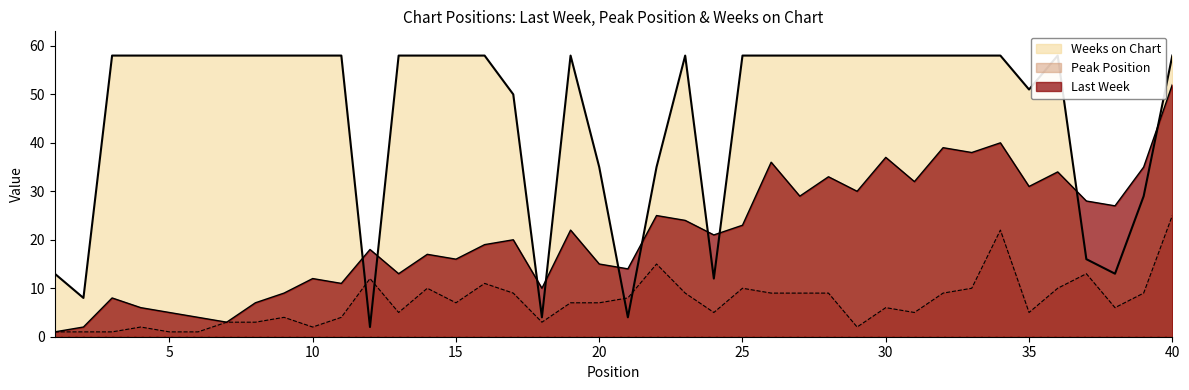

The Last Week series shows 23 at 33. True or false?

False